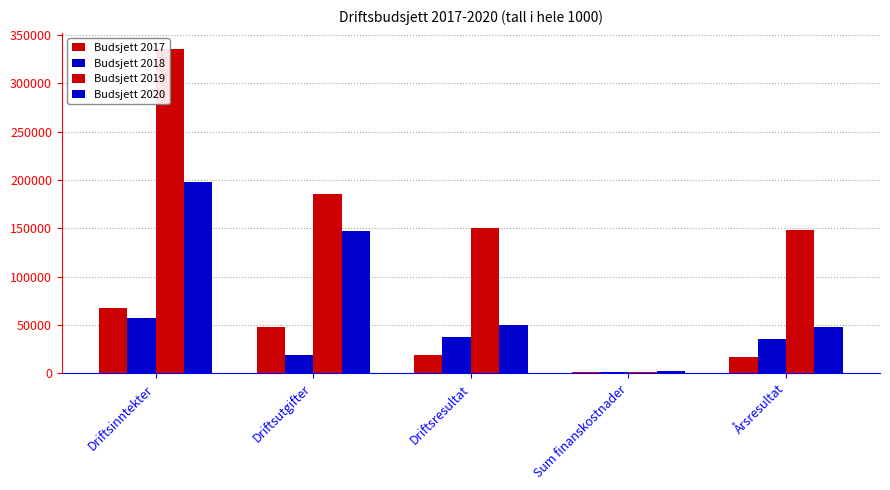

How many values in the Budsjett 2019 series are below 149859?

2